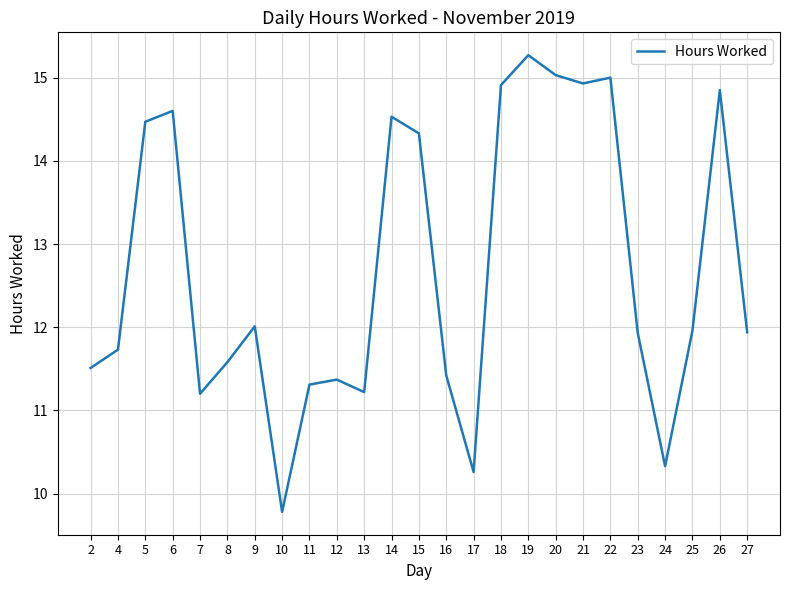

What is the approximate value at 22?

15.0